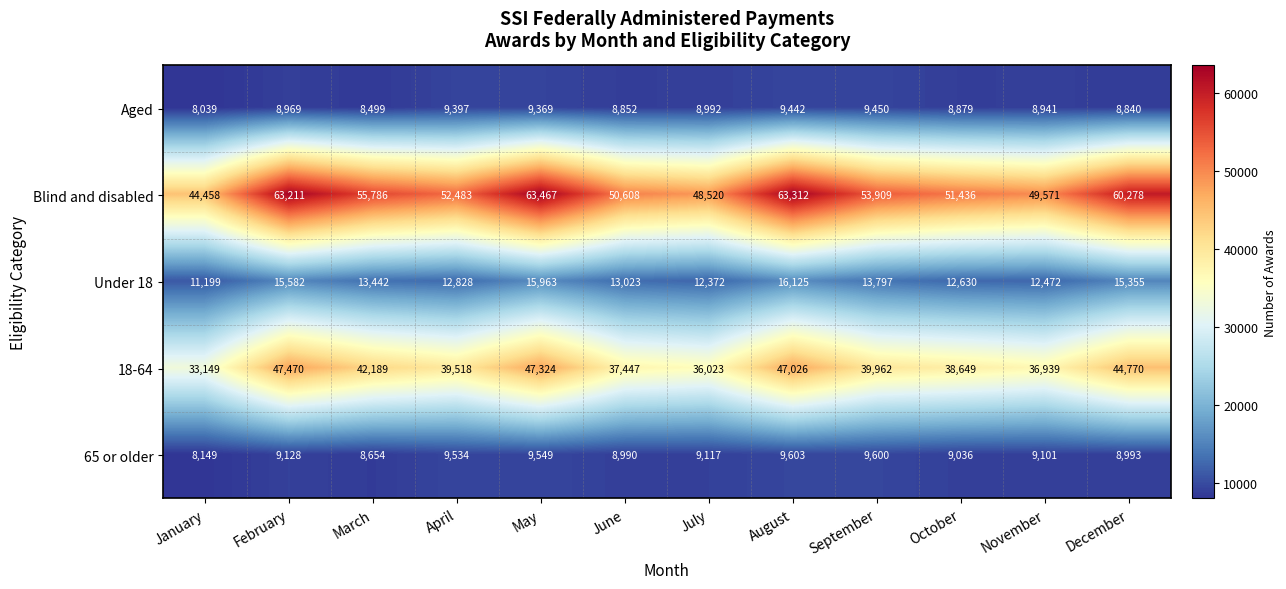

What is the spread (max minus min) of values at March?

47287